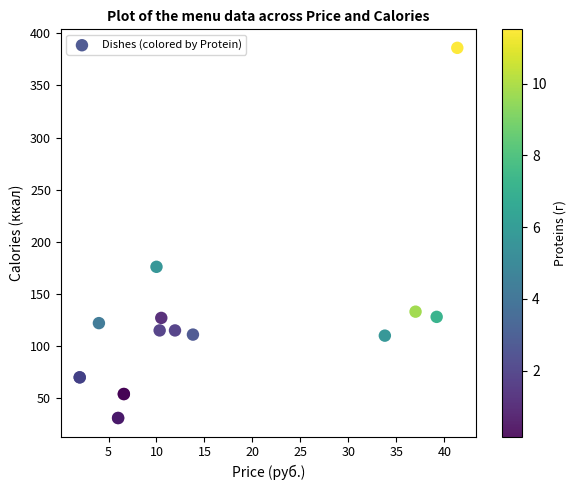

What Y value in the scatter plot is closest to 208?

176